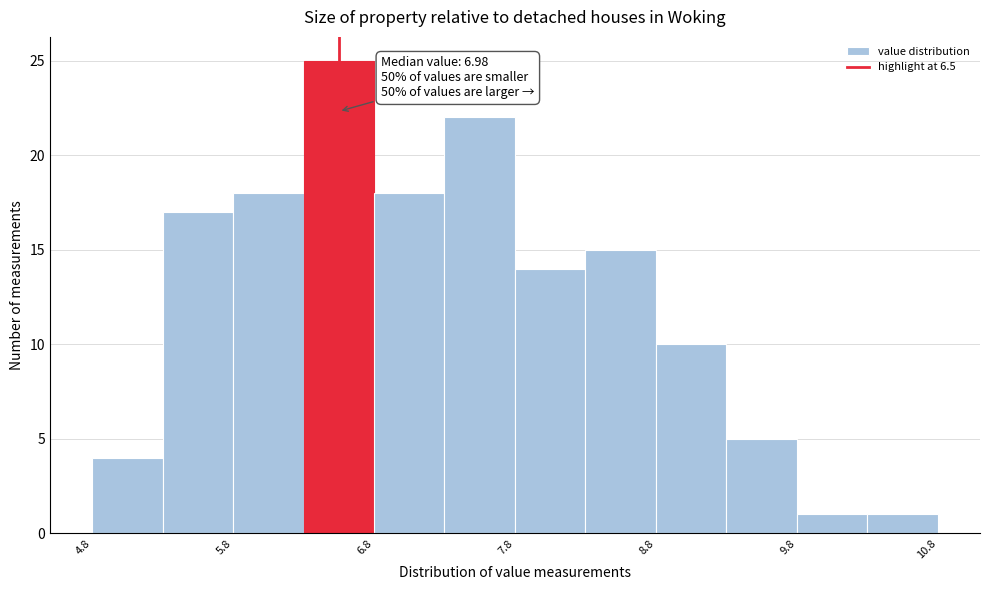

Which range on the x-axis has the tallest bar?

6.25 to 6.75